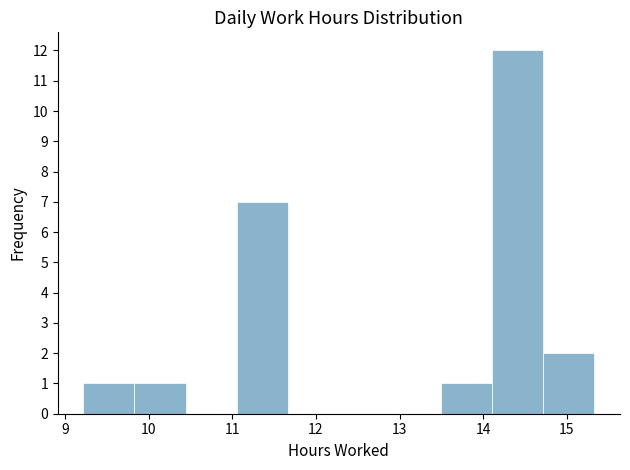

Which range on the x-axis has the tallest bar?

14.1 to 14.7